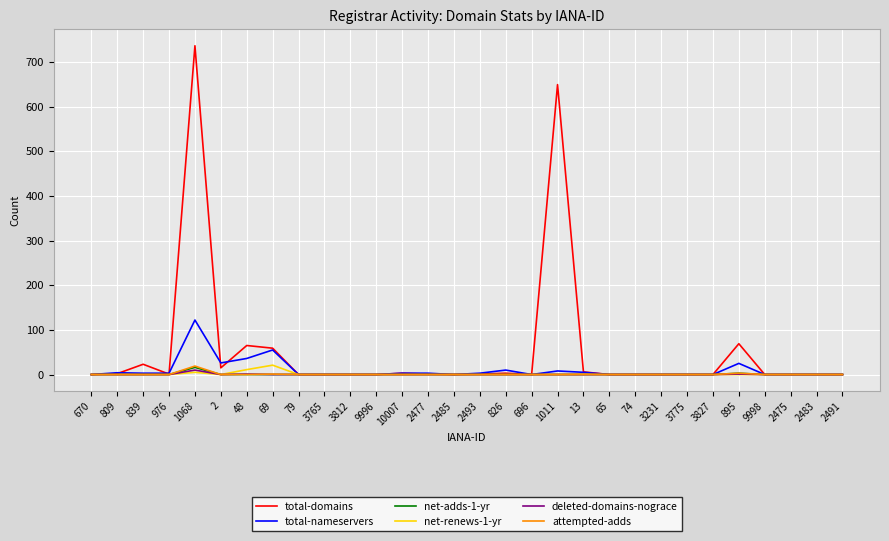

What is the greatest value displayed?

736